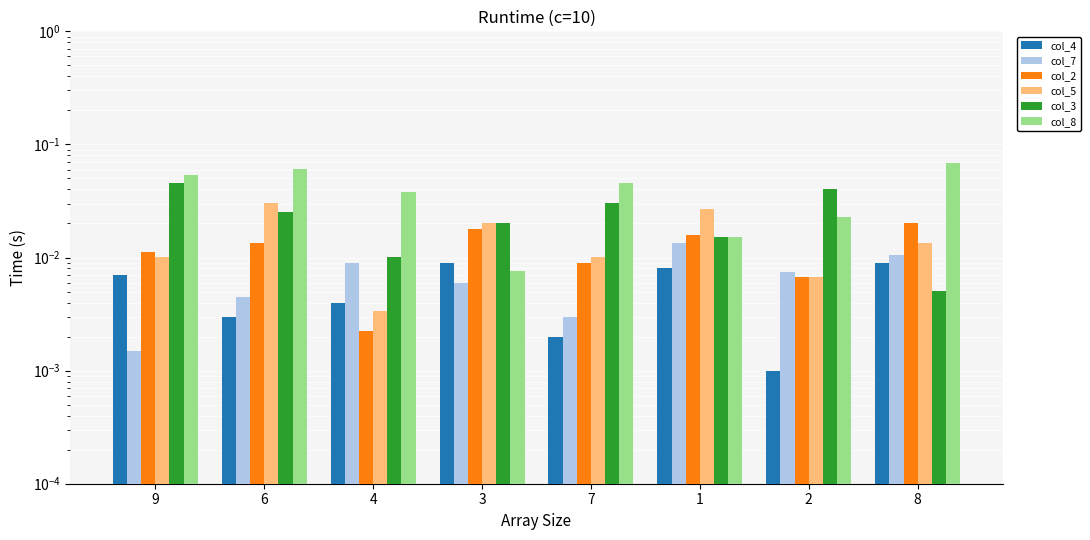

Does the chart contain any negative values?

No